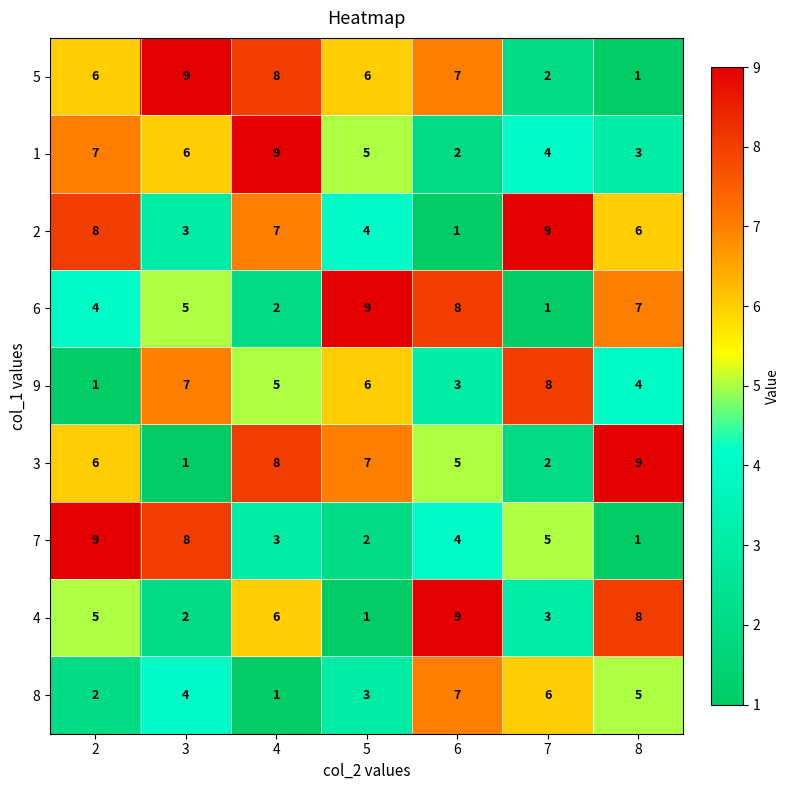

List the labels in order of 4 value, largest first.

6, 8, 4, 2, 7, 3, 5